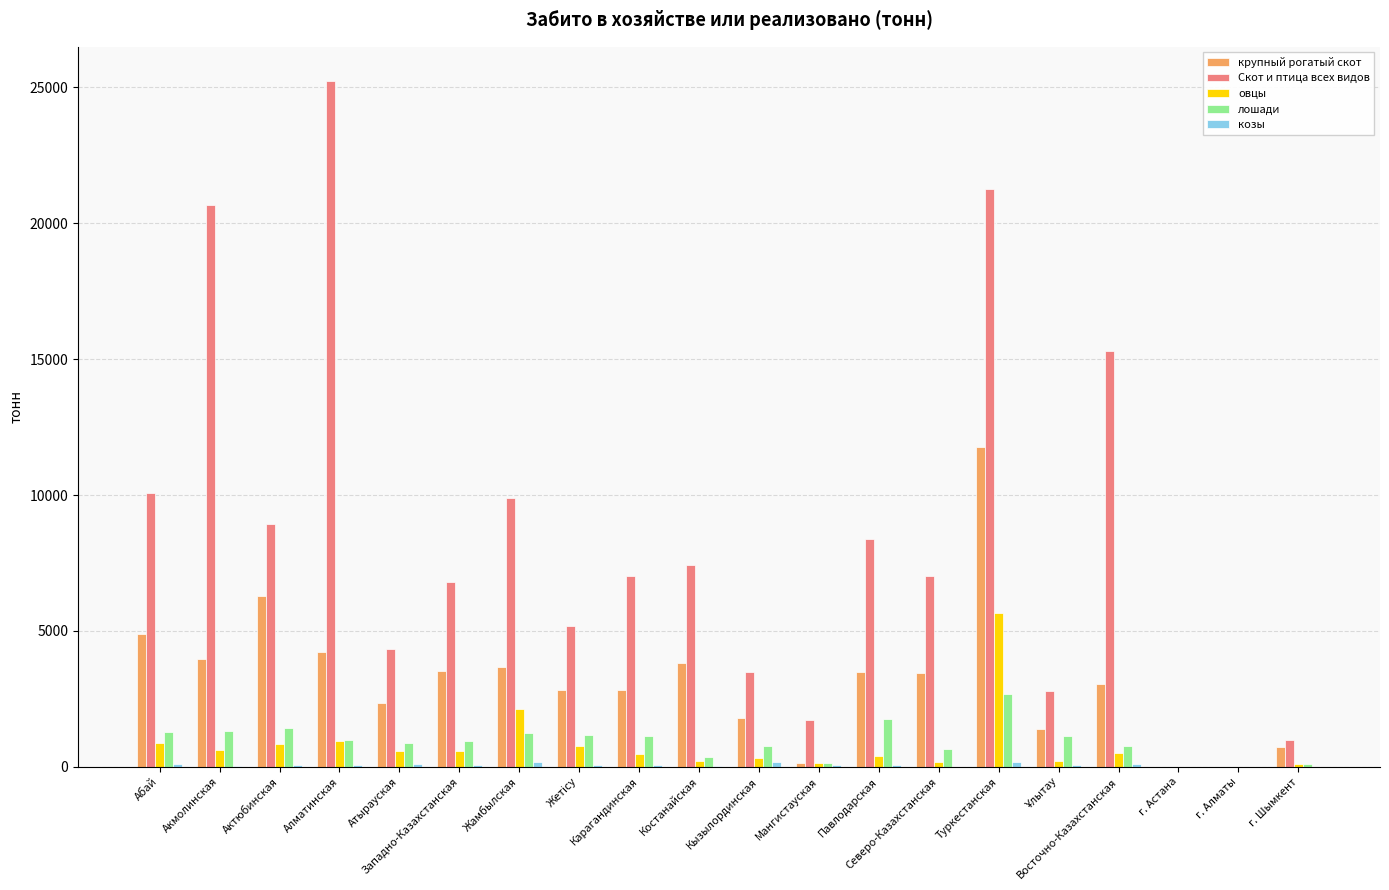

The value of лошади at Актюбинская is 1423.5. True or false?

True